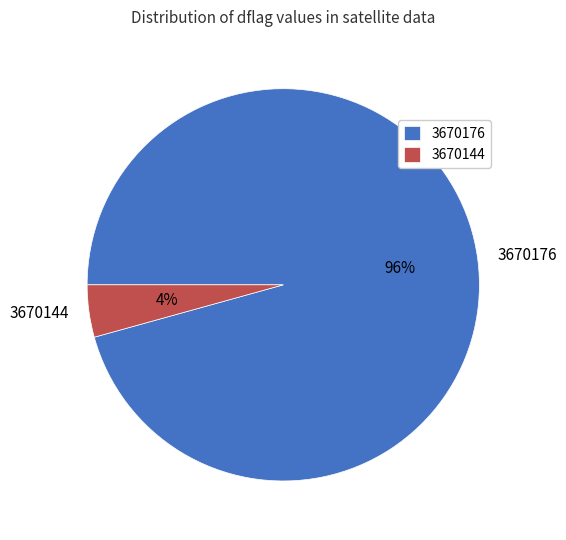

To the nearest percent, what is the average slice percentage?

50%